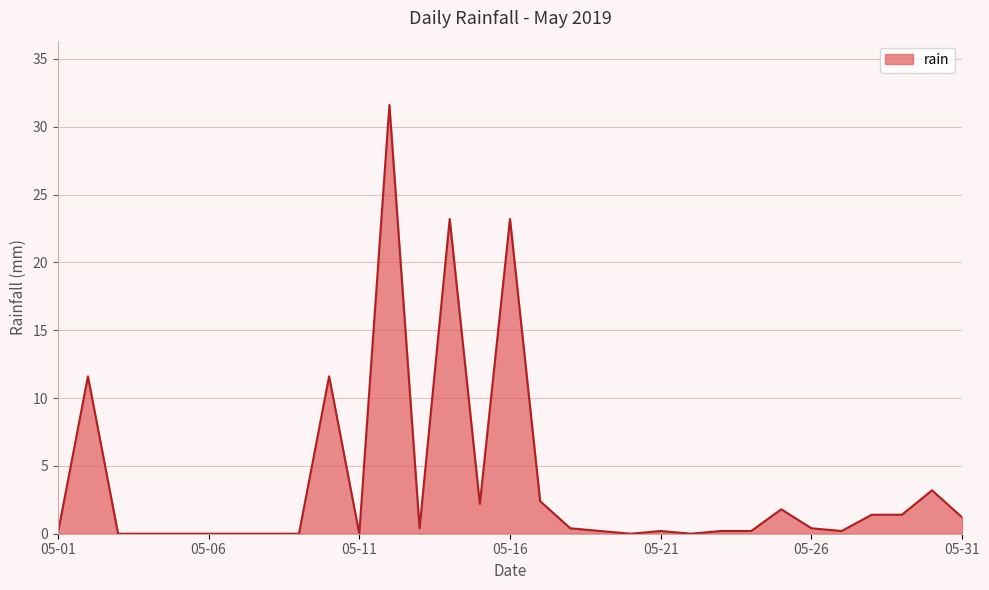

What is the maximum value shown in the chart?

31.6